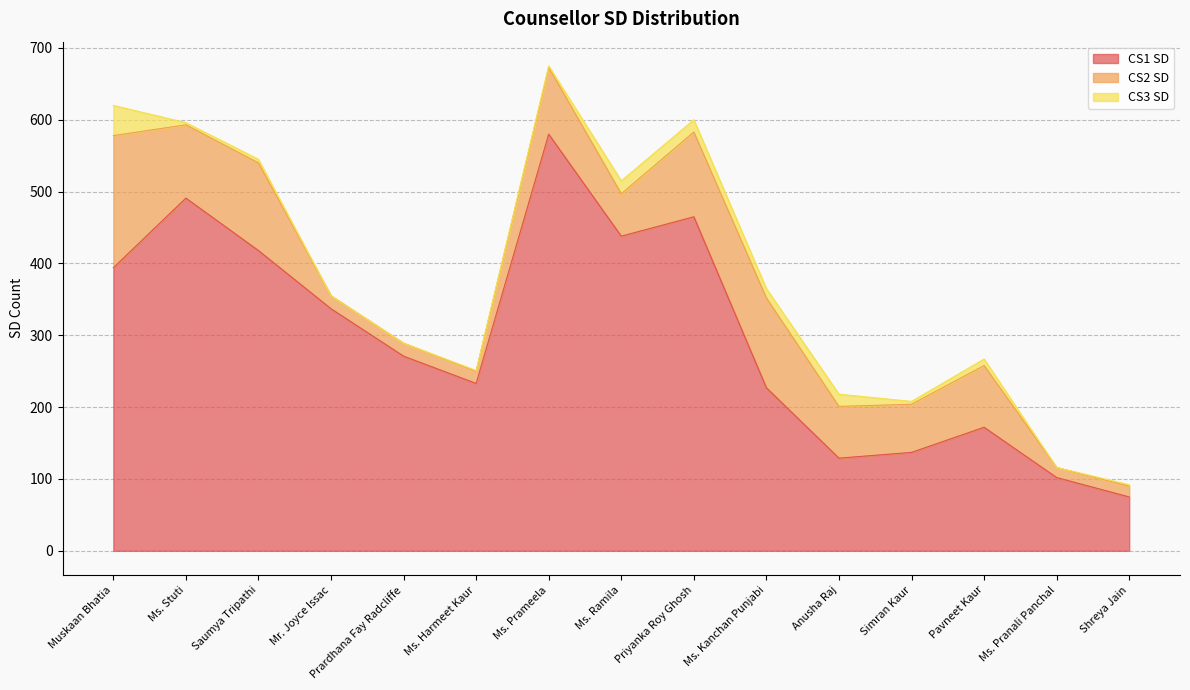

True or false: CS2 SD has a value of 247 at Muskaan Bhatia.

False